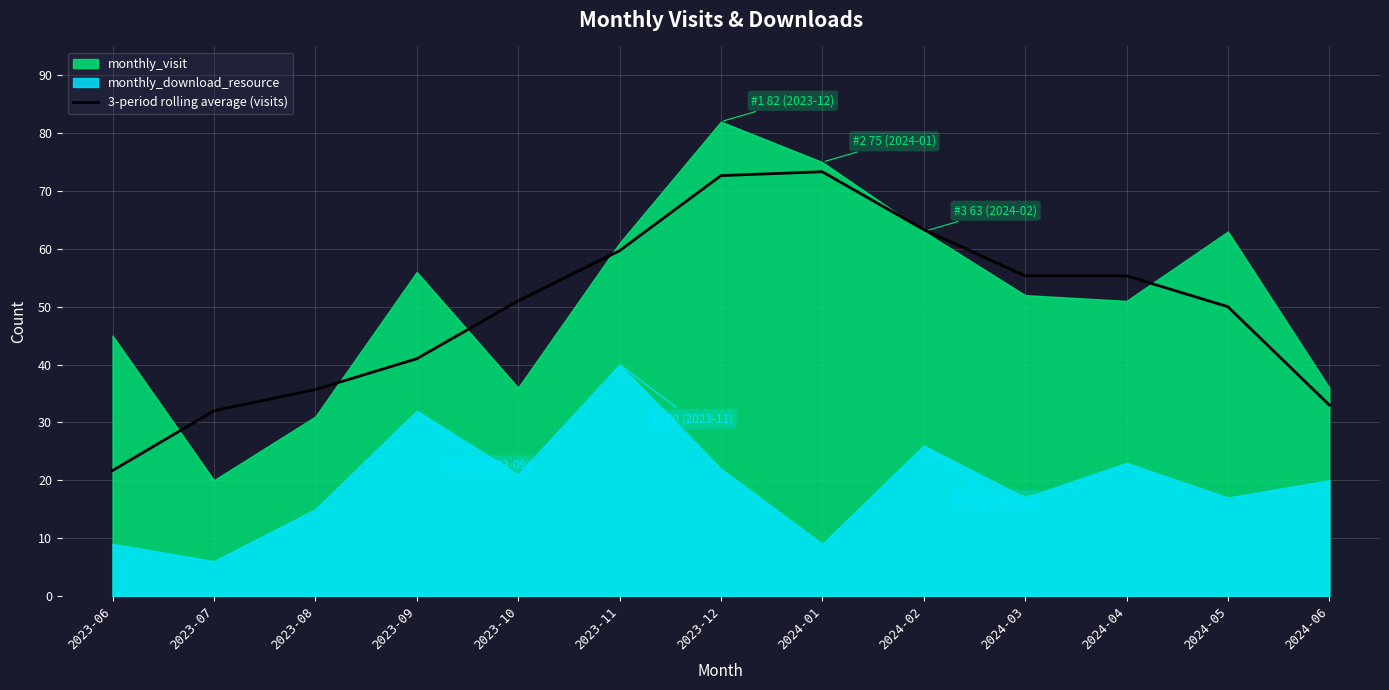

The value at 2024-03 is 55.3. True or false?

True